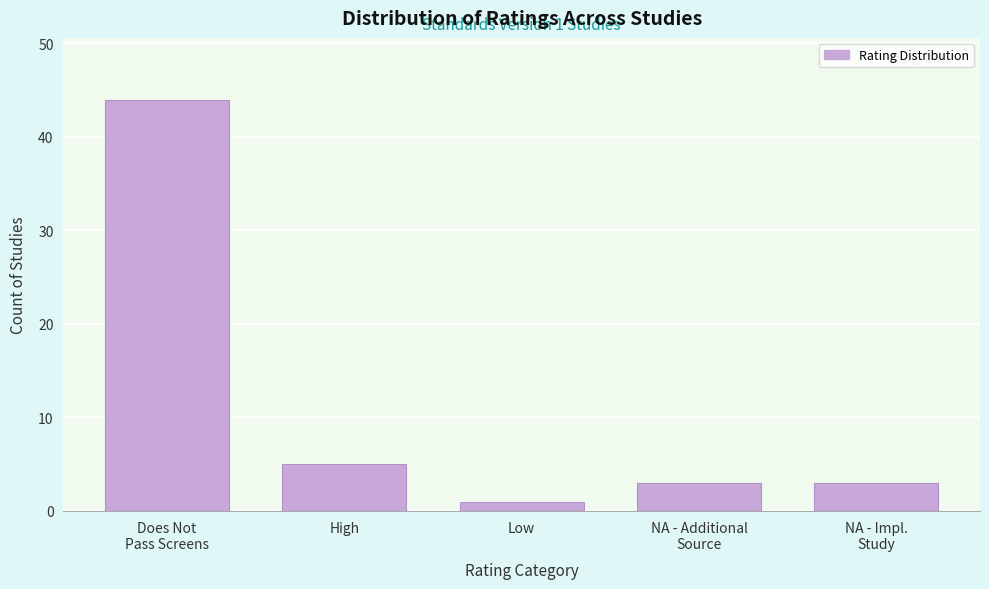

Reading left to right, extract all data points from this chart.

44	5	1	3	3